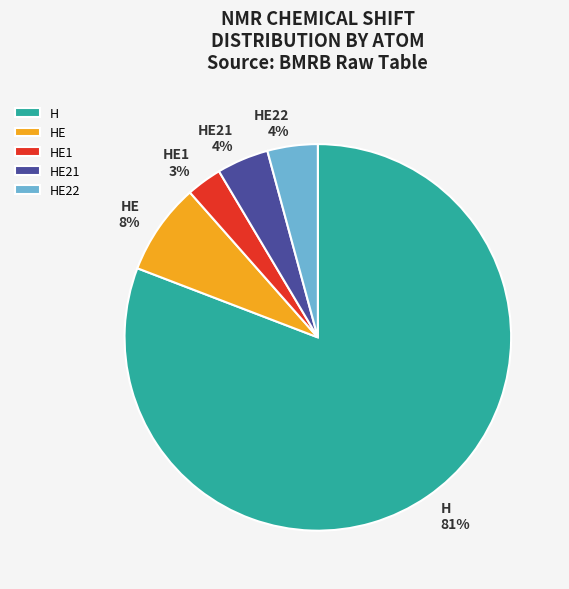

How many segments does this pie chart have?

5